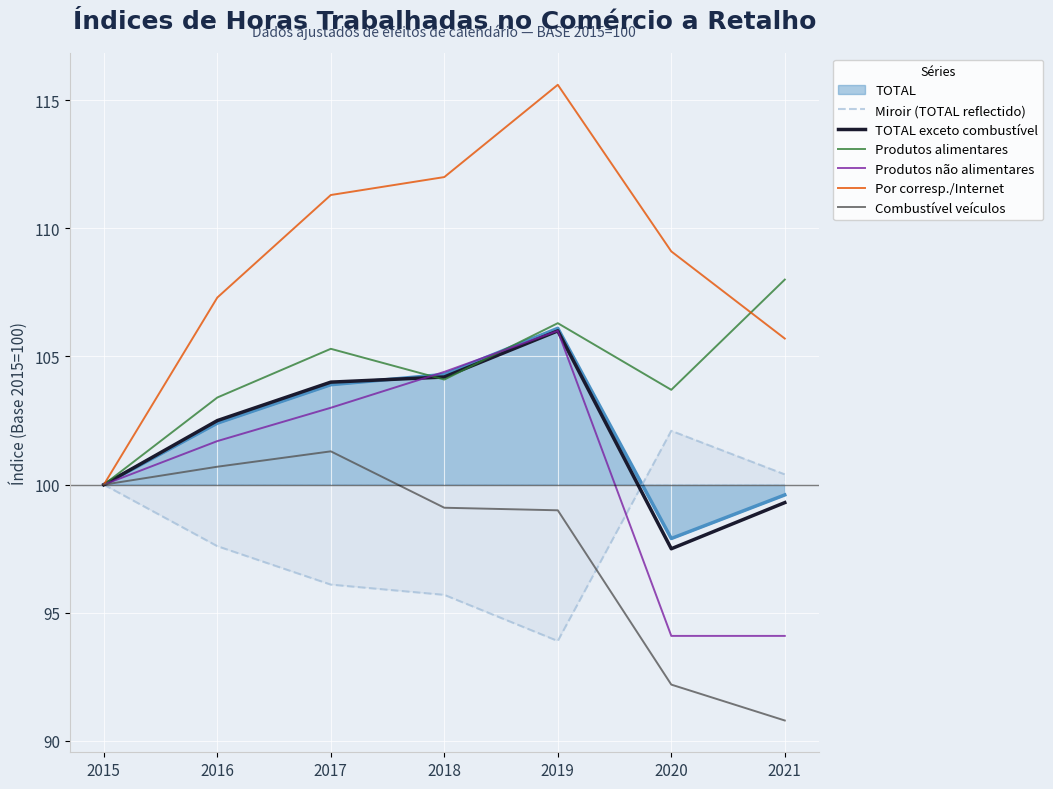

Which series has the largest range (max minus min)?

Por corresp./Internet